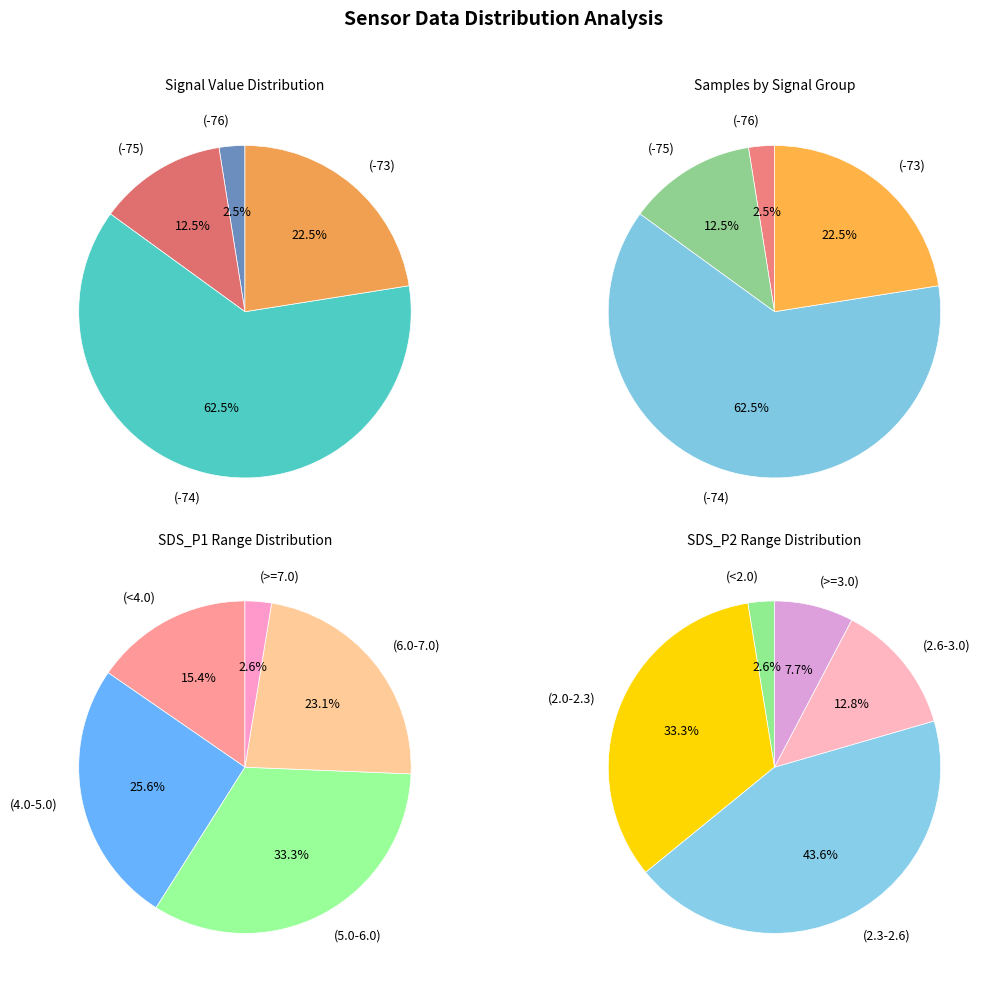

Does 26 represent more than half of the total?

No